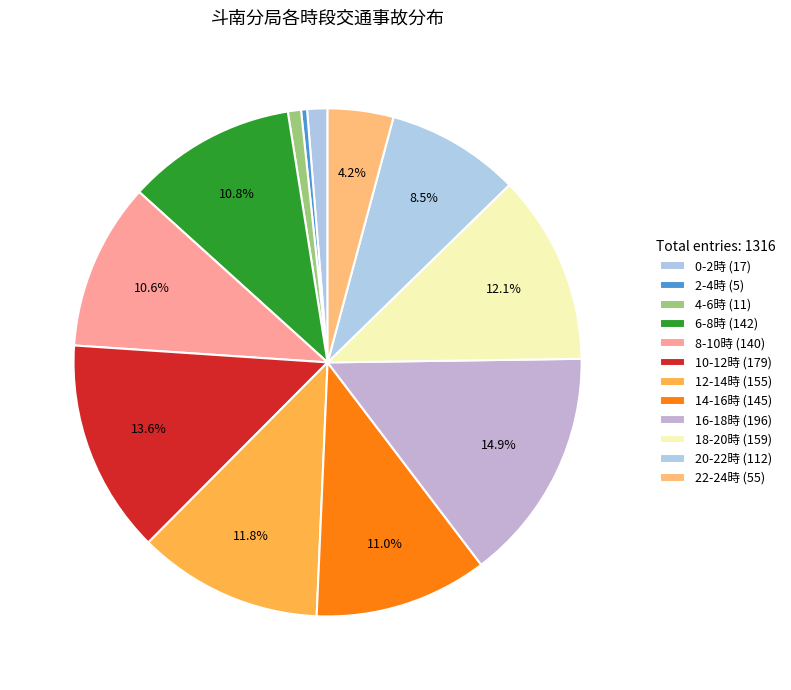

Count the number of slices in the pie.

12